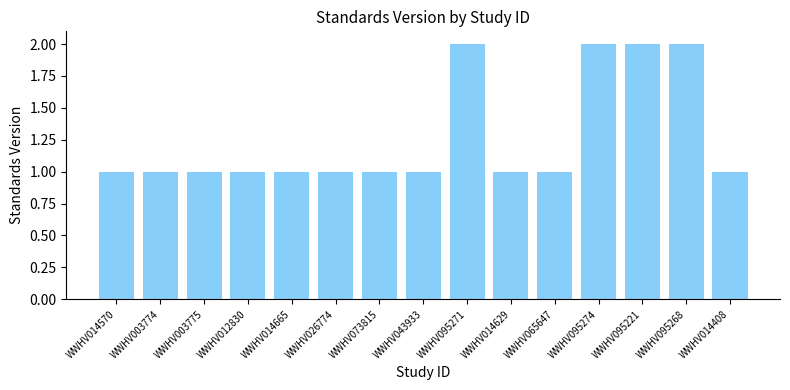

What is the ratio of the value at WWHV065647 to the value at WWHV012830?

1.0